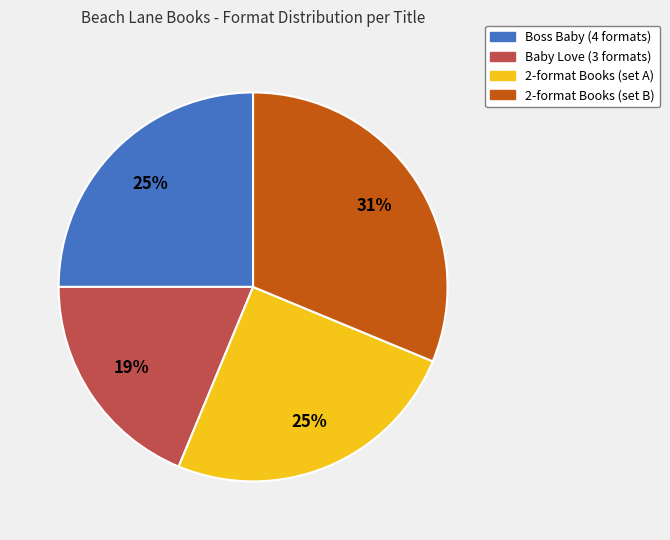

To the nearest percent, what is the combined percentage of Boss Baby (4 formats) and 2-format Books (set B)?

56%